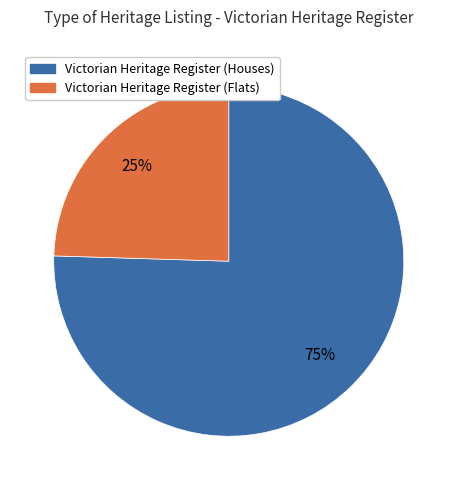

Is the sum of Victorian Heritage Register (Houses) and Victorian Heritage Register (Flats) greater than half?

Yes